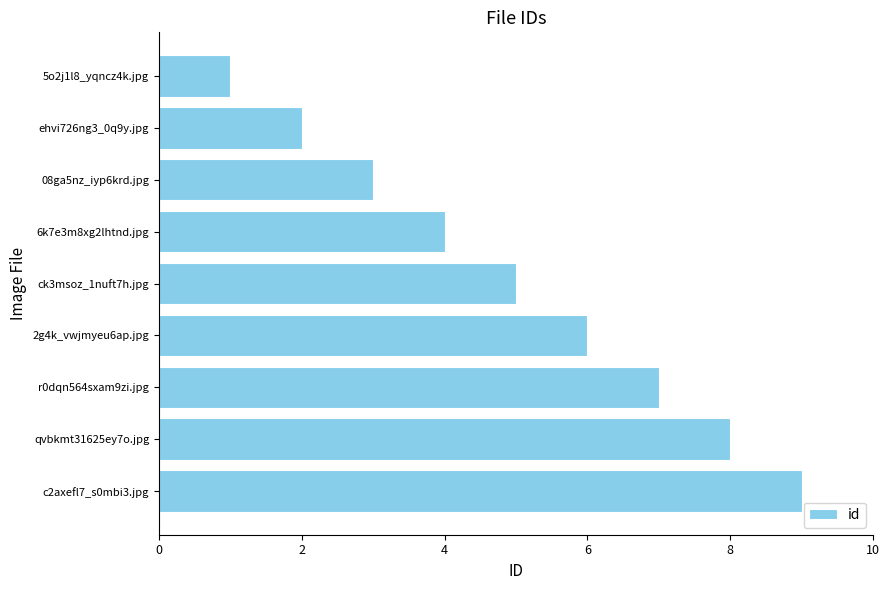

What is the ratio of the value at 2g4k_vwjmyeu6ap.jpg to the value at ehvi726ng3_0q9y.jpg?

3.0